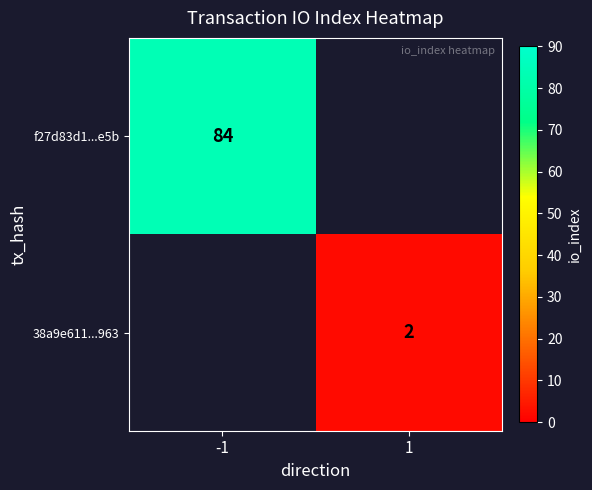

Is it true that f27d83d1...e5b equals 84 at -1?

True